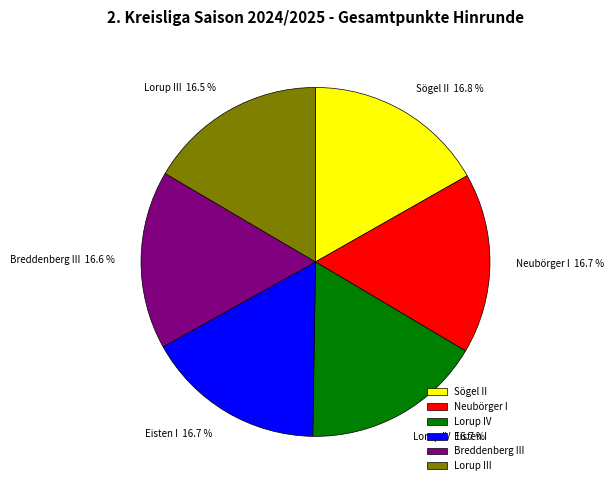

To the nearest percent, what portion does Eisten I represent?

17%